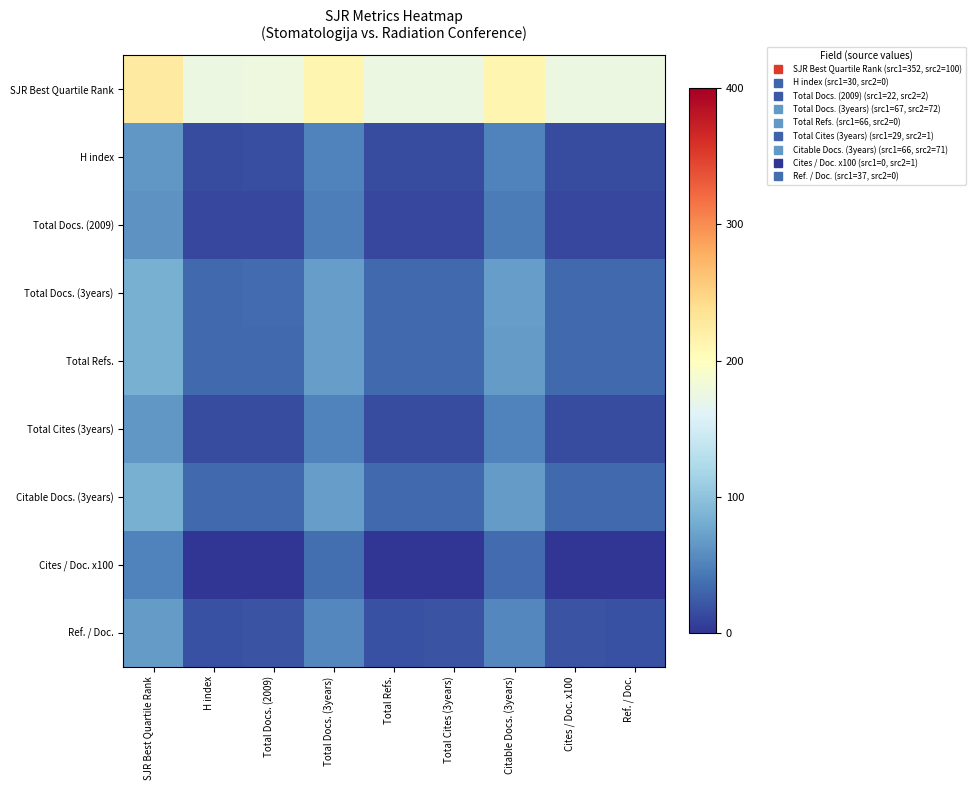

Which series has the widest spread of values?

SJR Best Quartile Rank